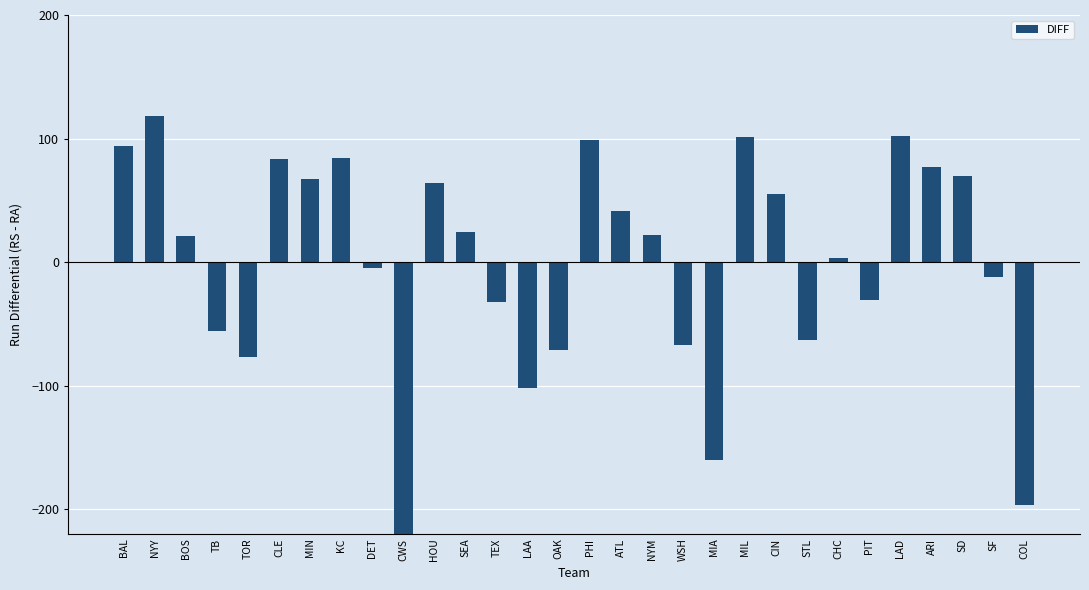

What is the value of the 19th bar from the left?

-67